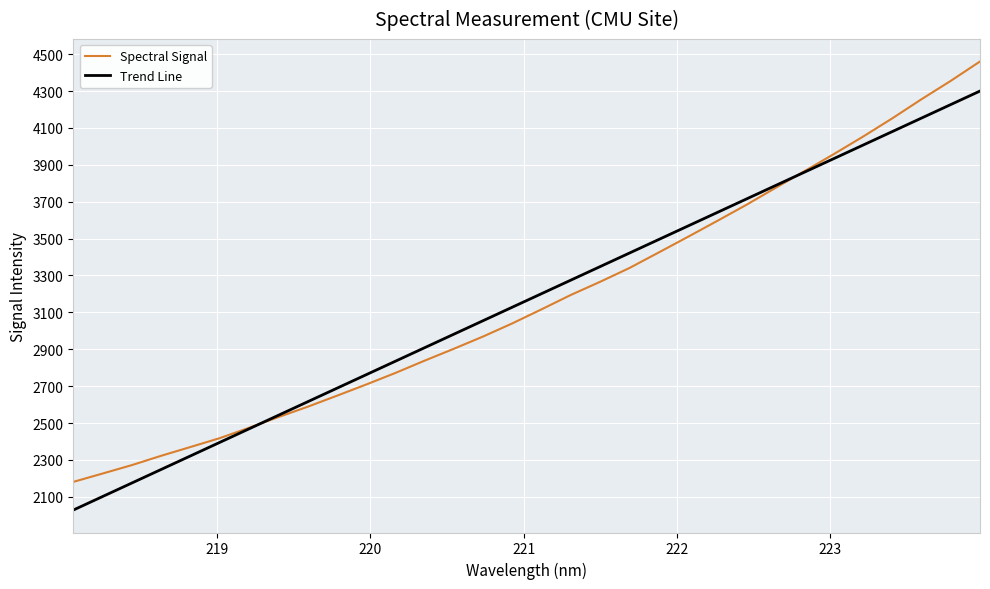

What is the average value of the Spectral Signal series?

3164.5